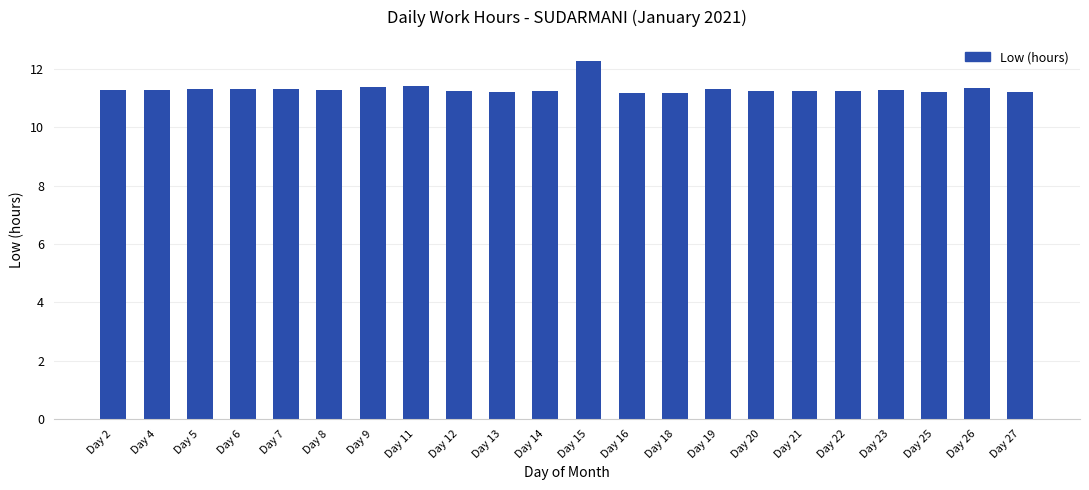

Which category has the highest value across all series?

Day 15